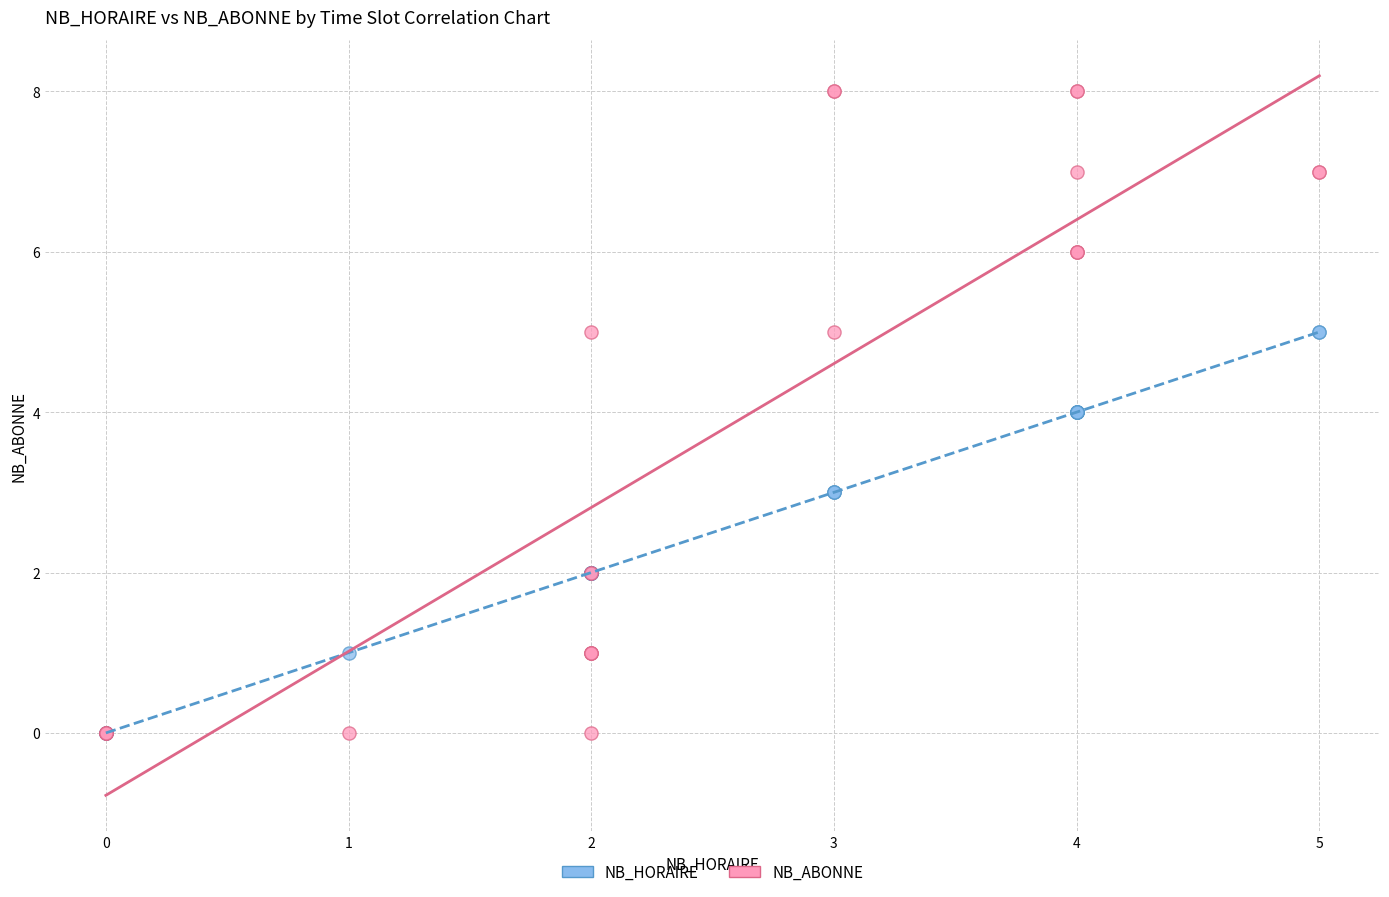

What are all the series names shown in the legend?

NB_HORAIRE, NB_ABONNE